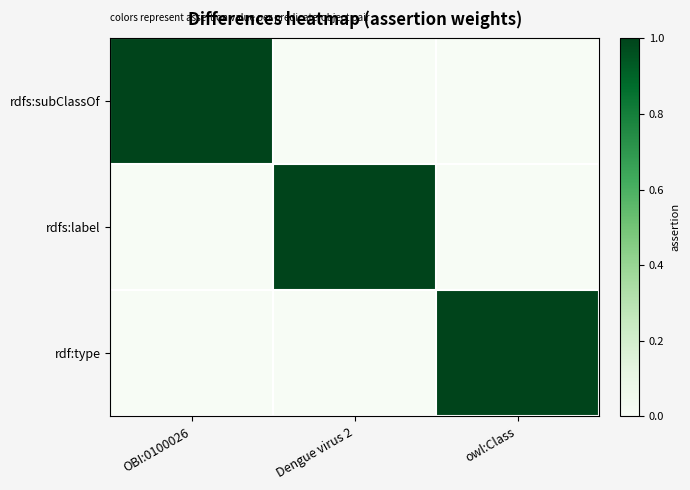

Which series has the largest total across all categories?

rdfs:subClassOf